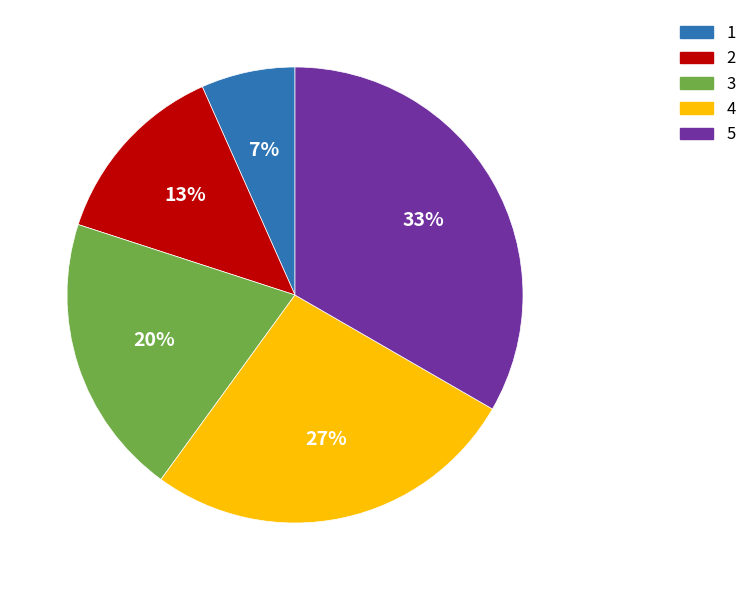

Which category has the smallest portion of the pie?

1